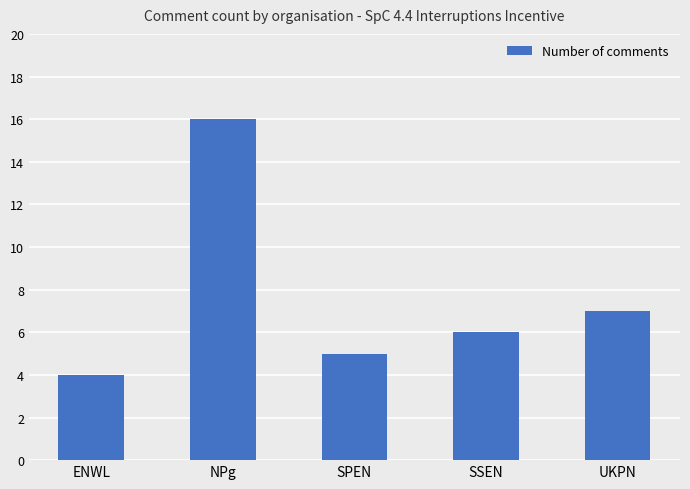

What is the label of the 4th bar from the right?

NPg